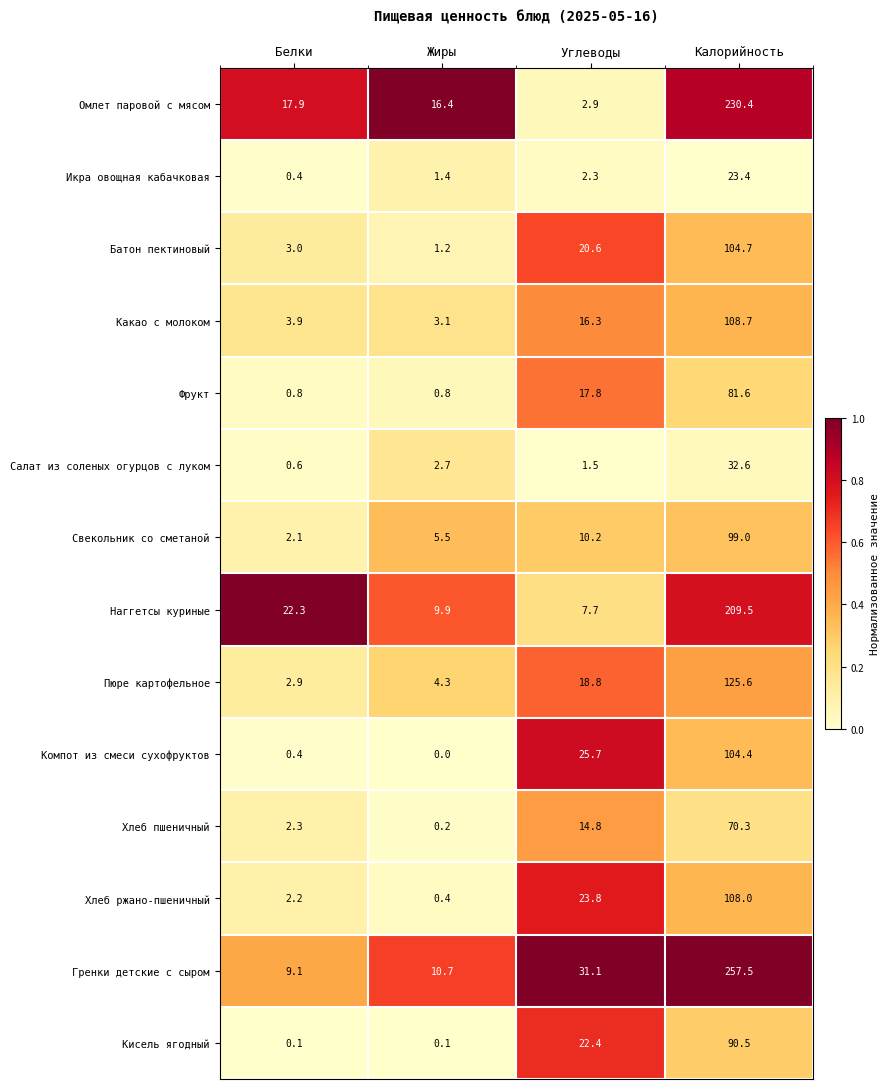

True or false: Салат из соленых огурцов с луком has a value of 2.3 at Углеводы.

False